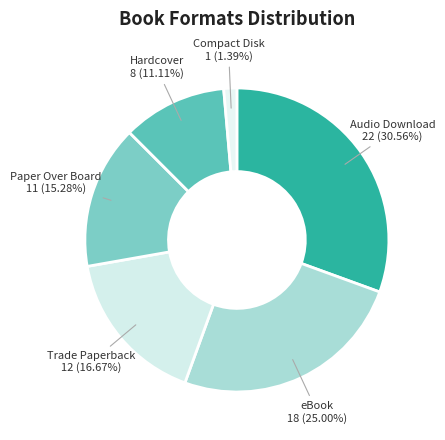

How many slices are in this pie chart?

6